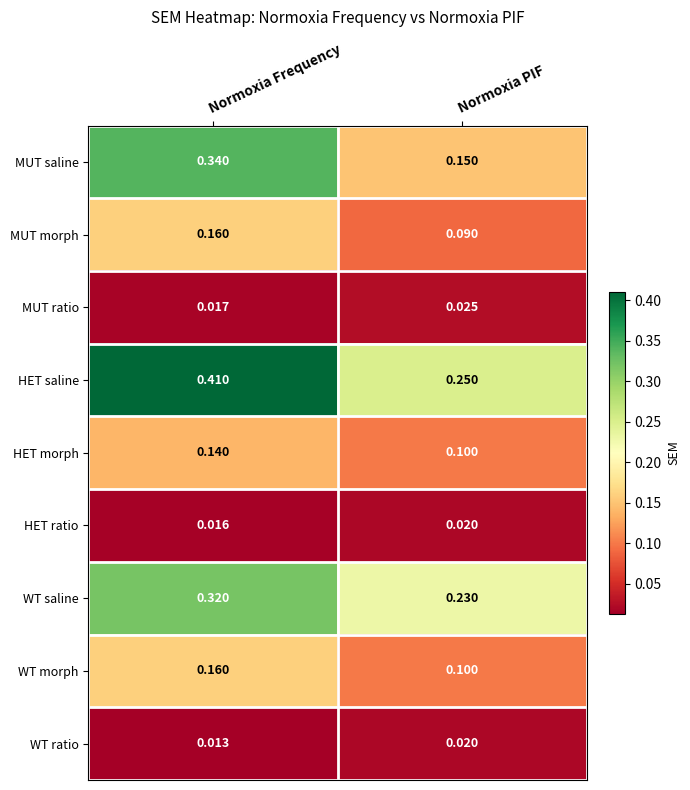

Which category has the highest value in the HET morph series?

Normoxia Frequency